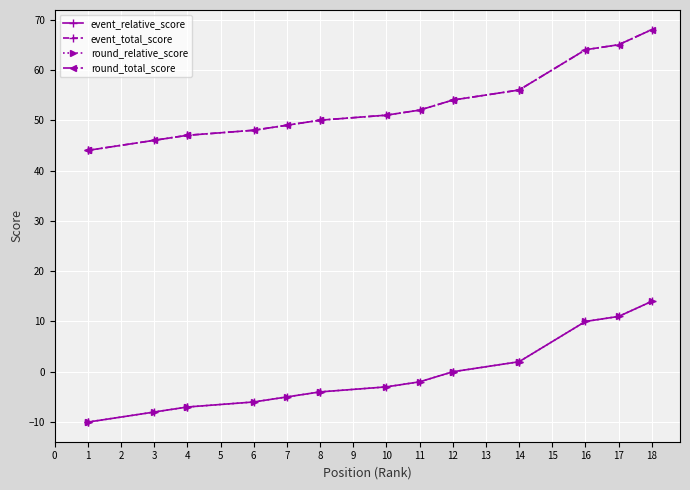

What is the difference between the highest and lowest values at 7?

54